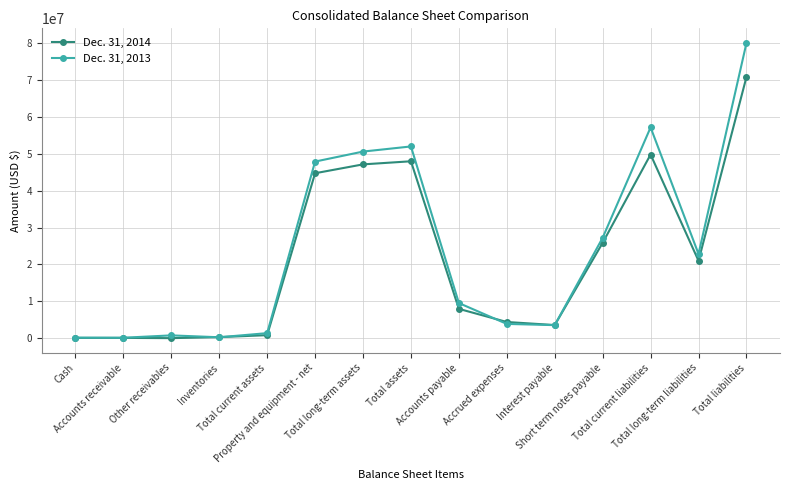

What is the maximum value shown in the chart?

79978379